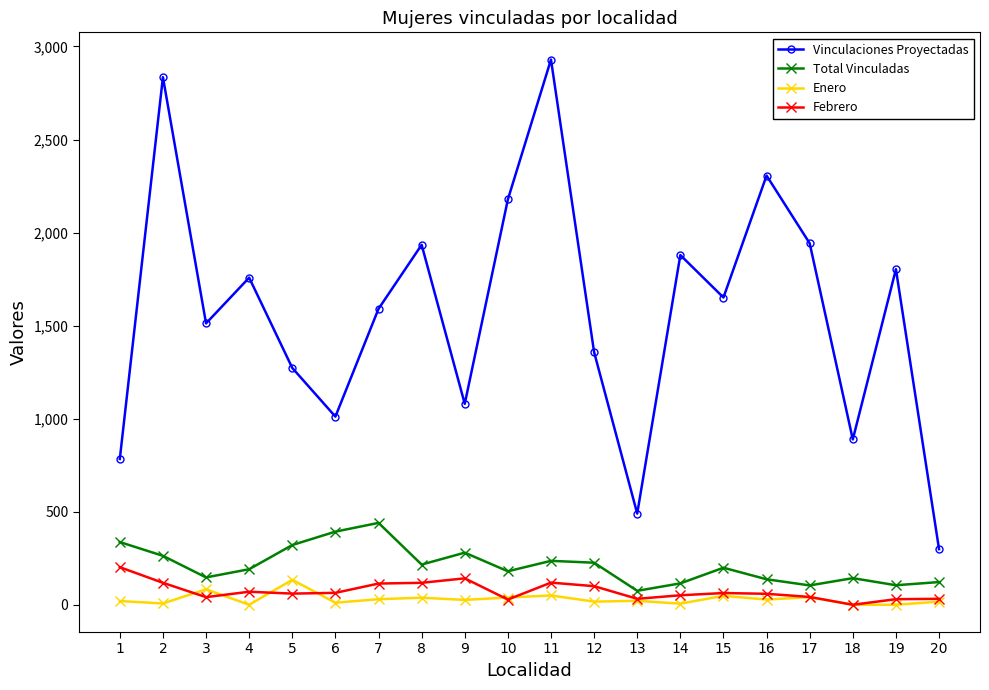

Which series has the largest total across all categories?

Vinculaciones Proyectadas